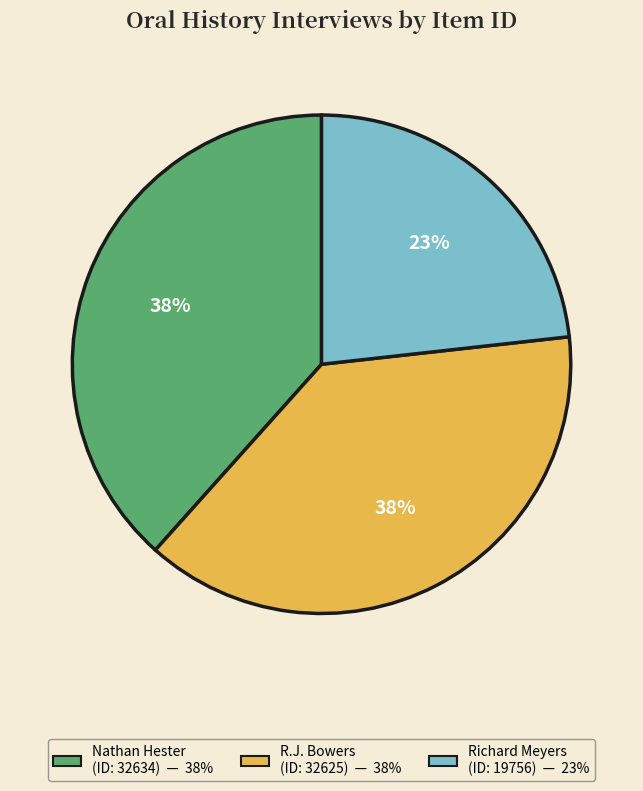

To the nearest percent, what is the average slice percentage?

33%